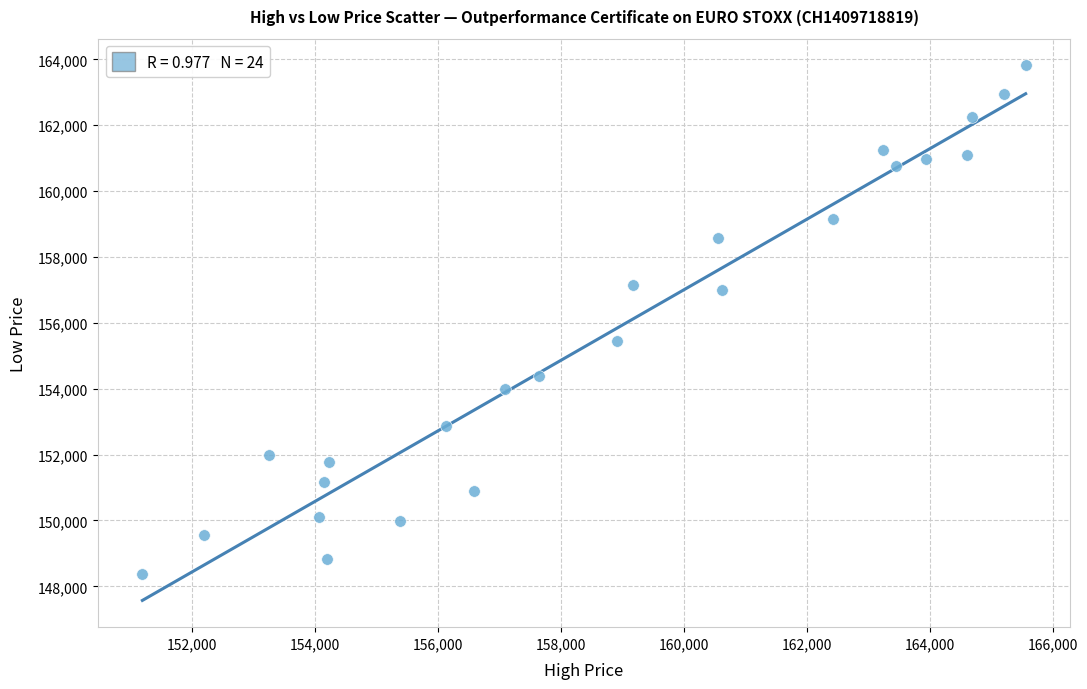

What is the range of Y values (max minus min)?

15450